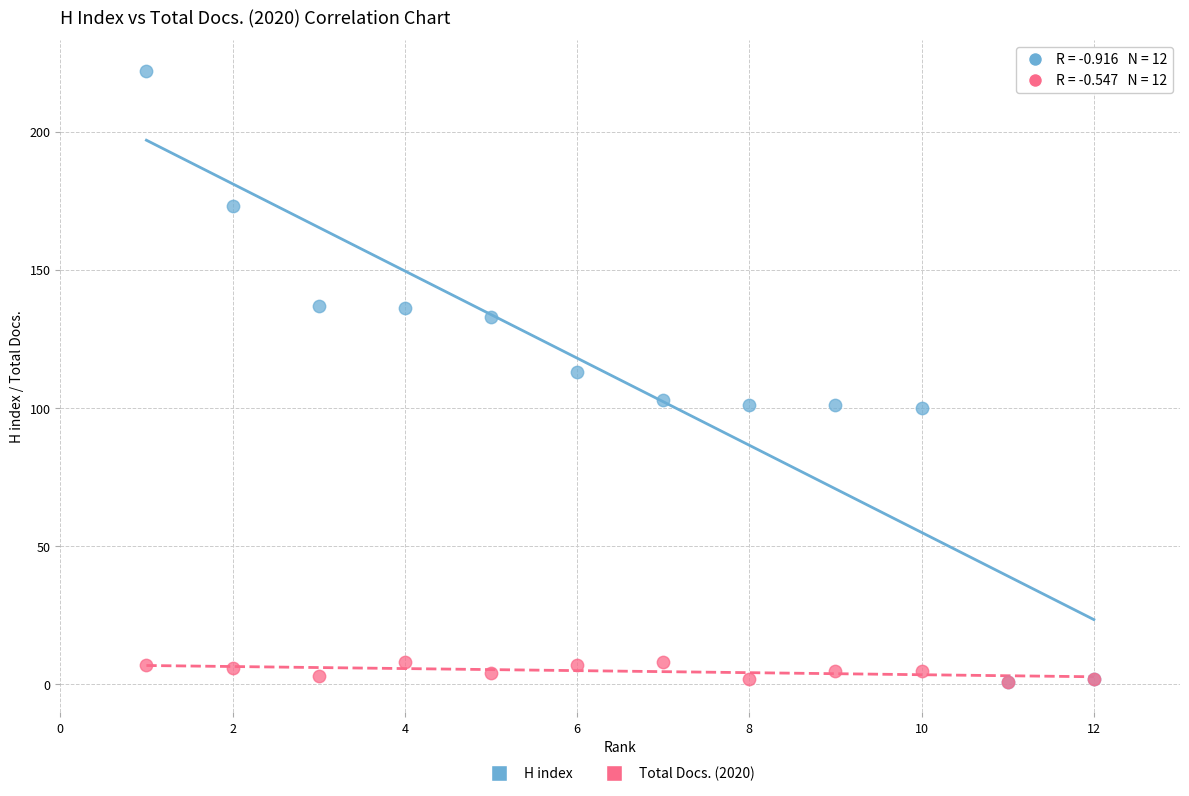

Which series has the widest spread of Y values?

H index